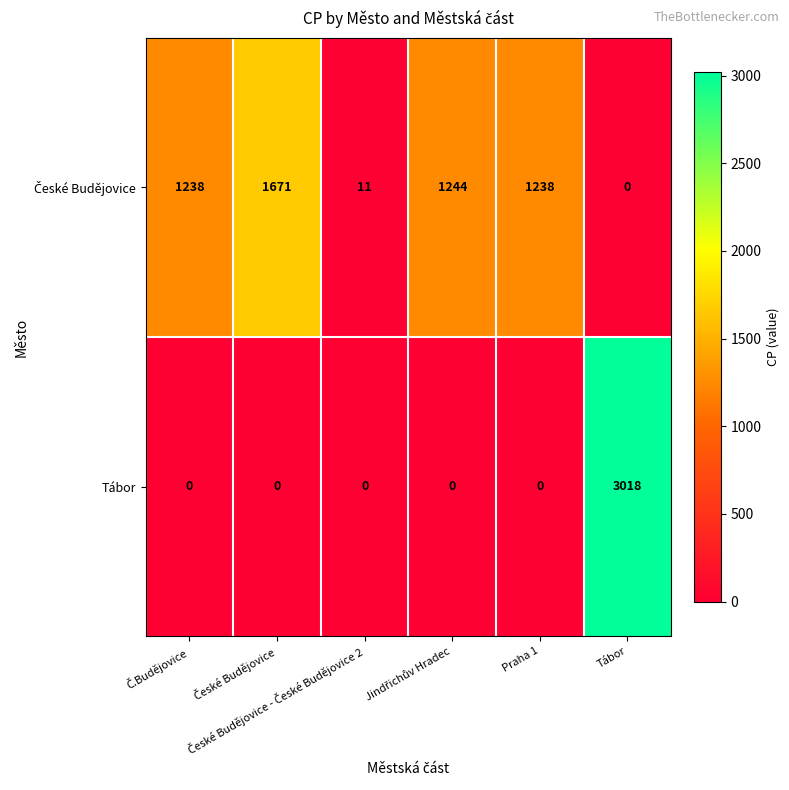

What is the maximum value shown in the chart?

3018